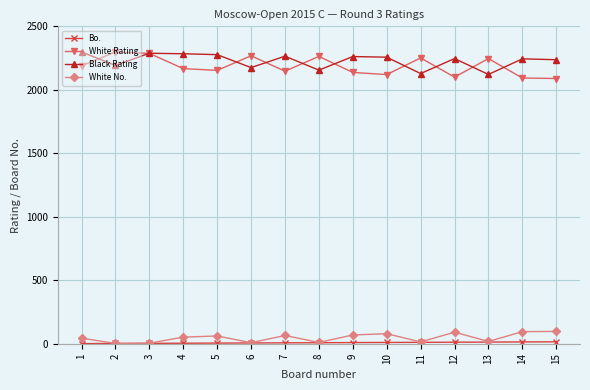

What is the highest value of the White Rating series?

2298